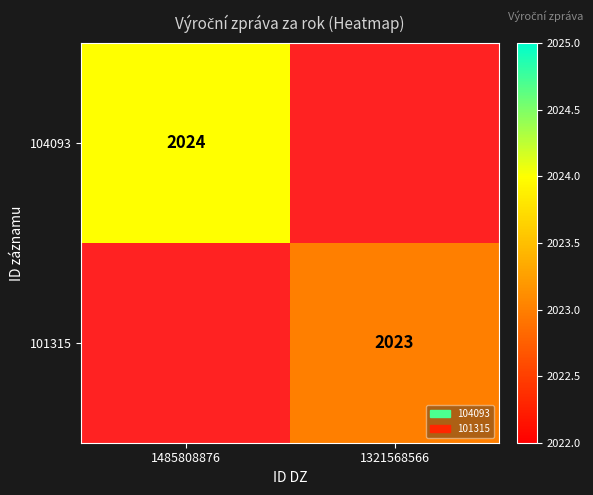

The 101315 series shows 2023 at 1321568566. True or false?

True